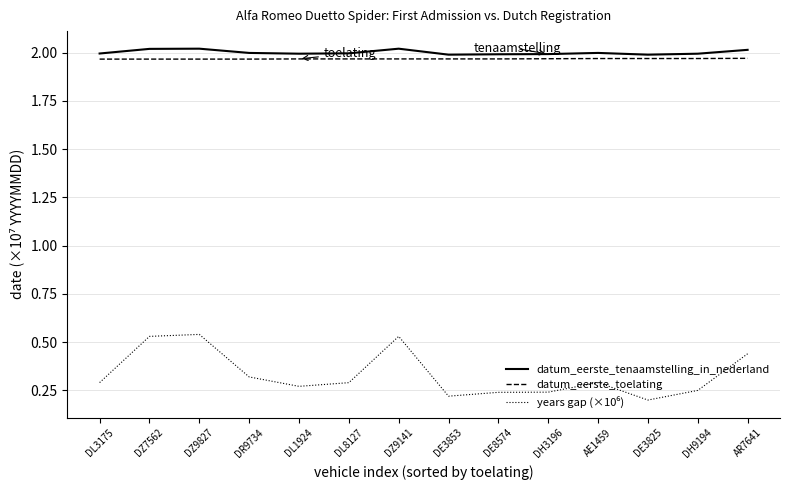

True or false: datum_eerste_tenaamstelling_in_nederland has a value of 2.0 at DE3853.

True